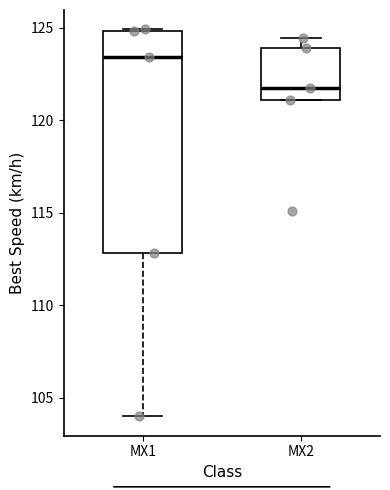

Reading left to right, transcribe this box plot: for each box, give where its median line is, the range the box spans, and where its two whiskers end, as read against the y-axis. The values are not printed on the chart, so give them approximately, as read against the axis.

MX1: median 123.5, box 113.0 to 125.0, whiskers 104.0 to 125.0
MX2: median 122.0, box 121.0 to 124.0, whiskers 121.0 to 124.5